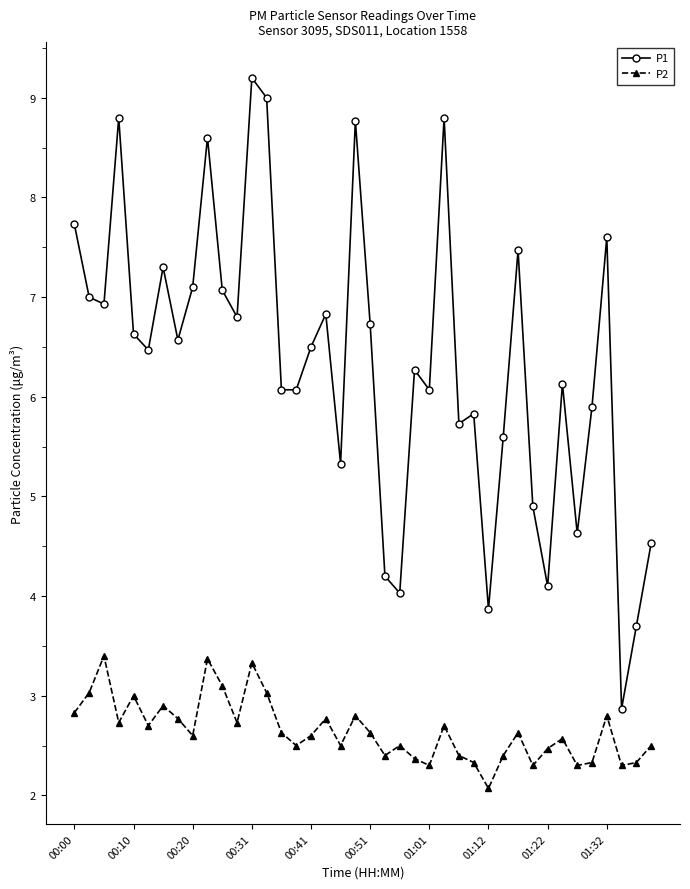

What is the value of the P2 point at the 10th from the left?

3.4